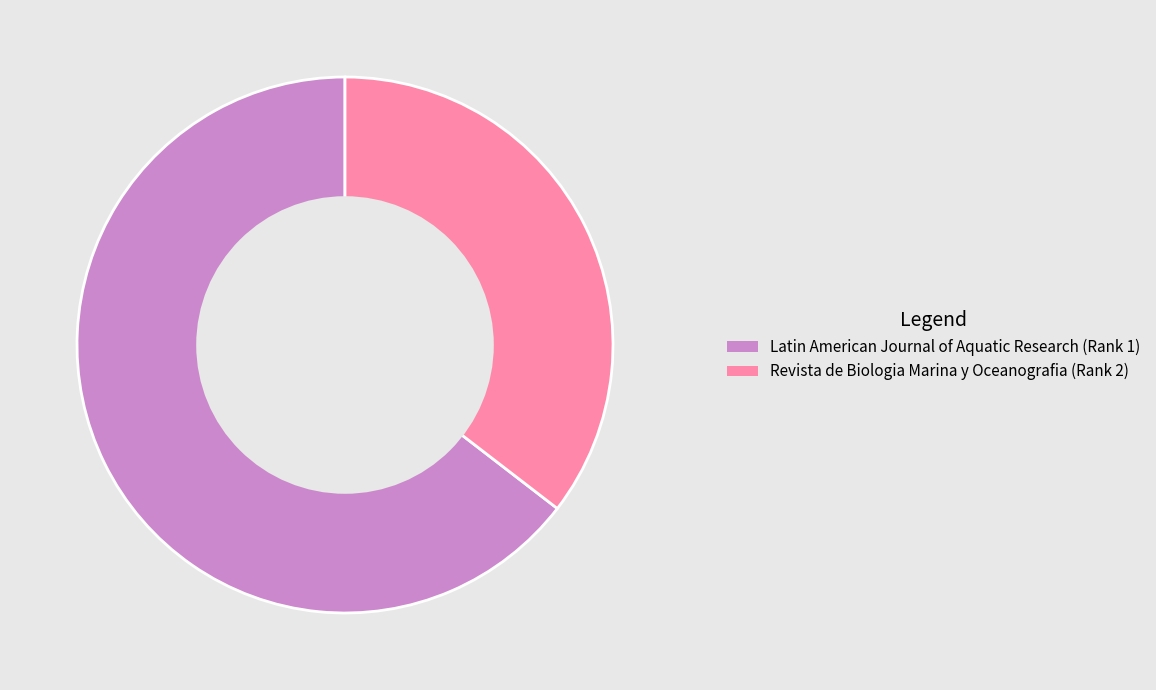

Count the number of slices in the pie.

2